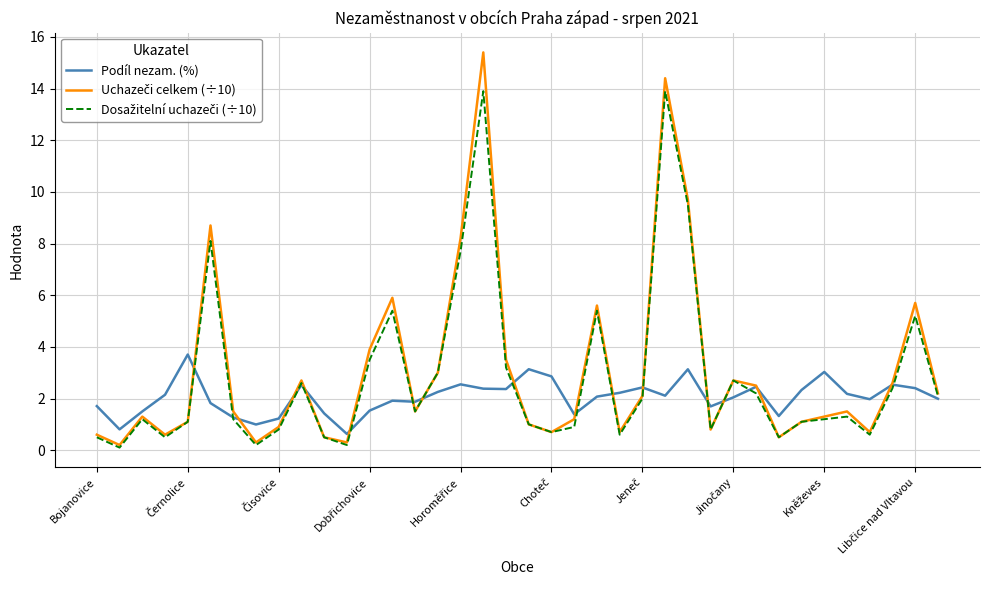

Count the number of data series in this chart.

3